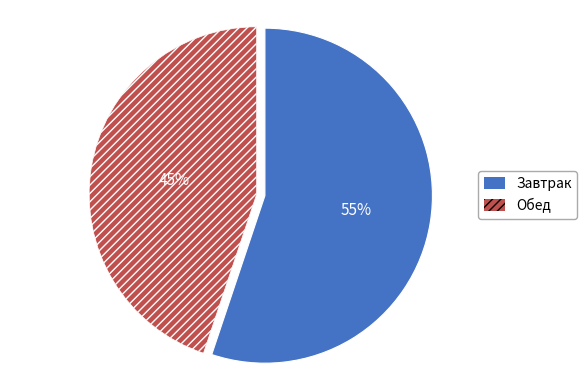

How many segments does this pie chart have?

2